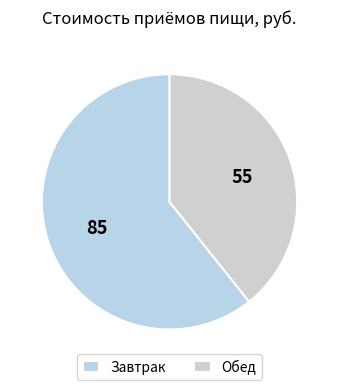

Count the number of slices in the pie.

2